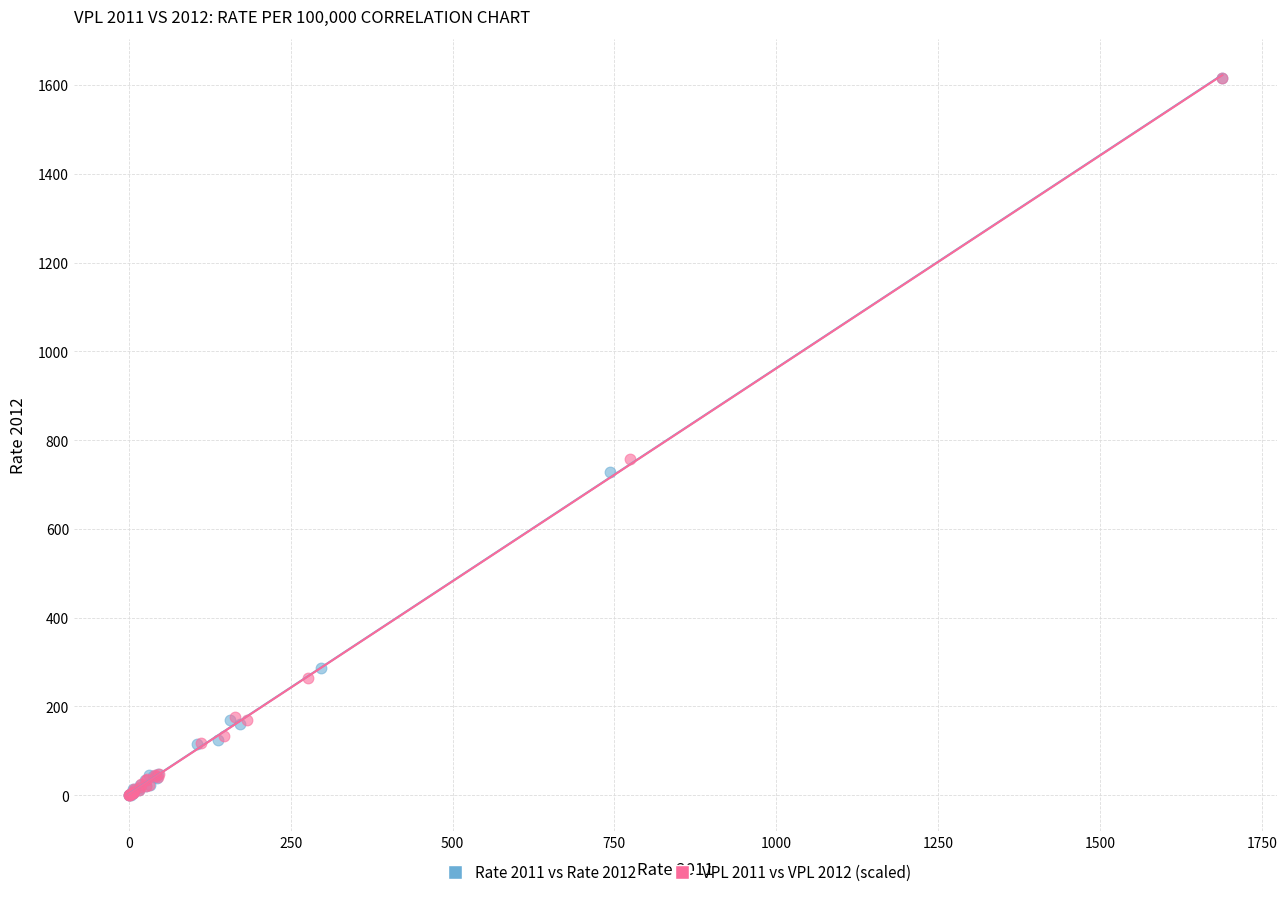

What are all the series names shown in the legend?

Rate 2011 vs Rate 2012, VPL 2011 vs VPL 2012 (scaled)